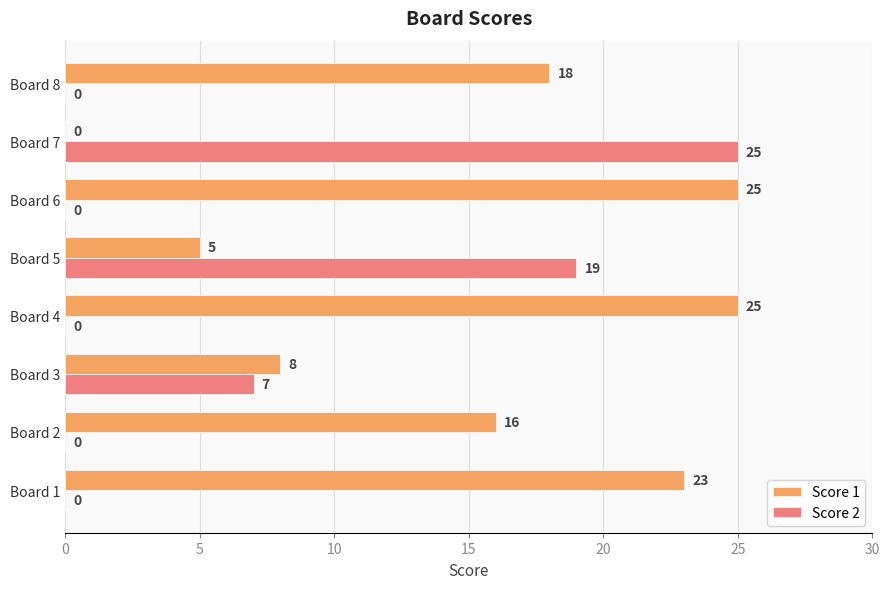

How many values in Score 1 are above zero?

7